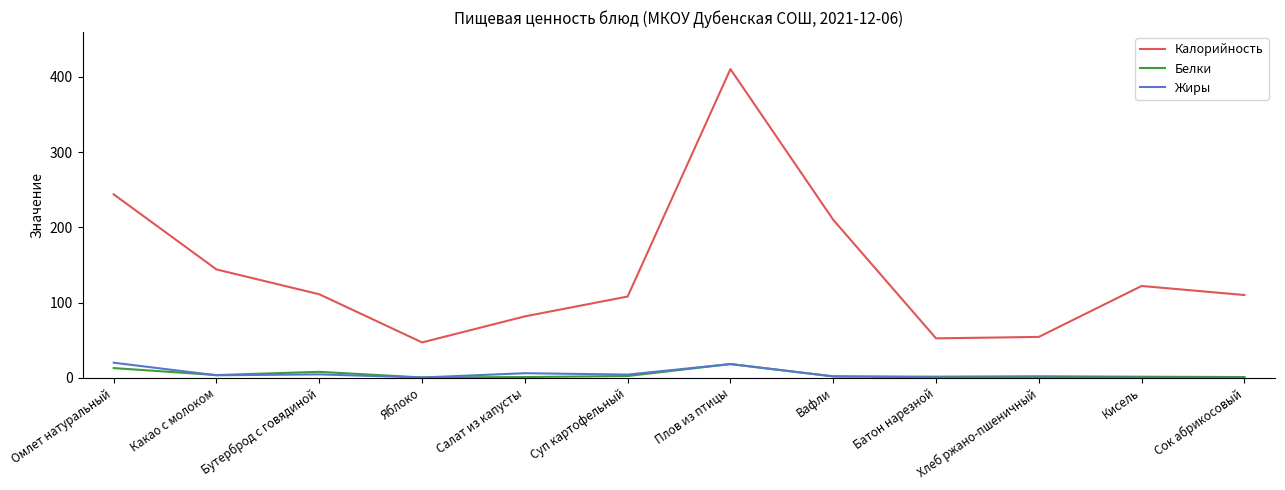

How many lines are shown in the chart?

3